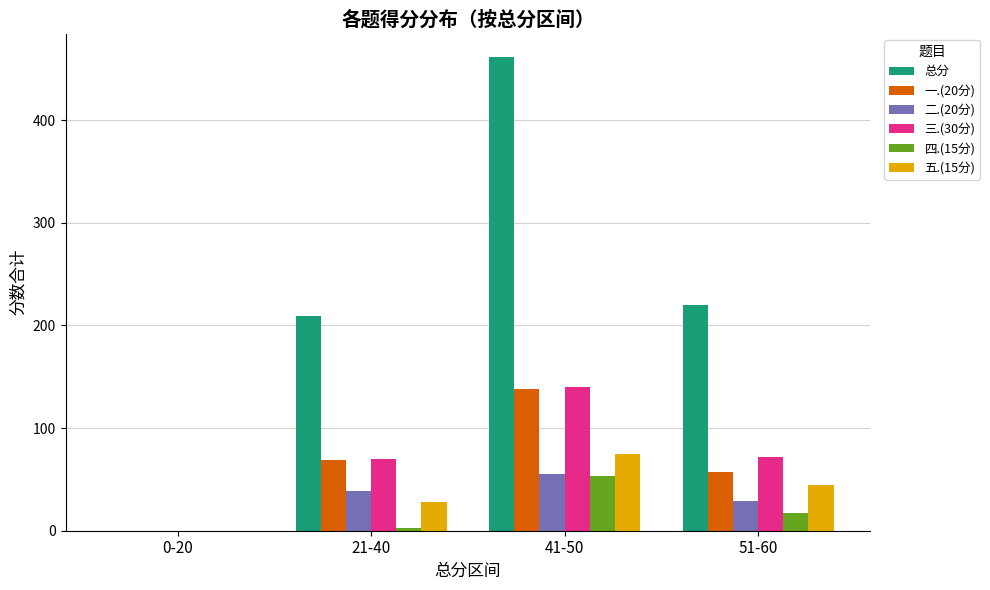

How many positive values does the 二.(20分) series have?

3